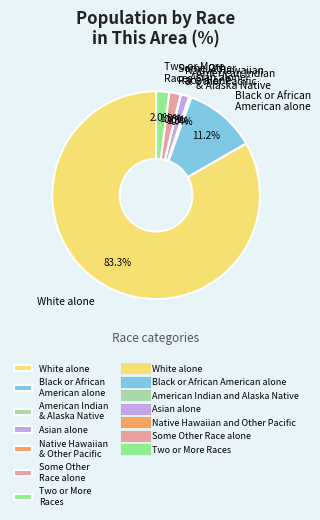

To the nearest percent, what percentage of the pie is Two or More Races?

2%